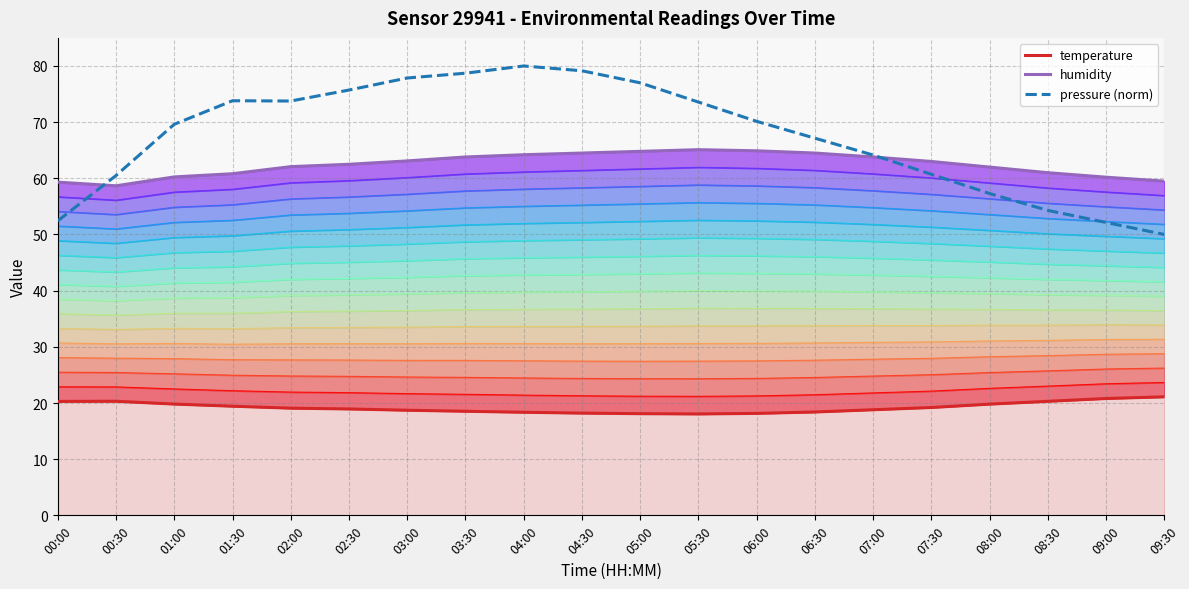

The value of pressure (norm) at 09:00 is 82.3. True or false?

False